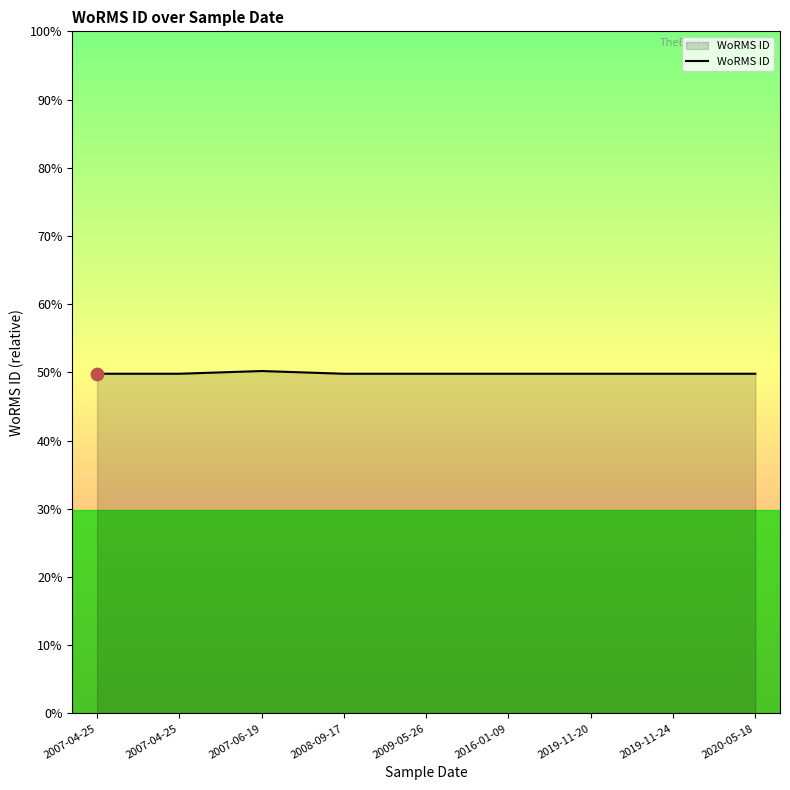

Is this an area chart (filled region under the line)?

Yes